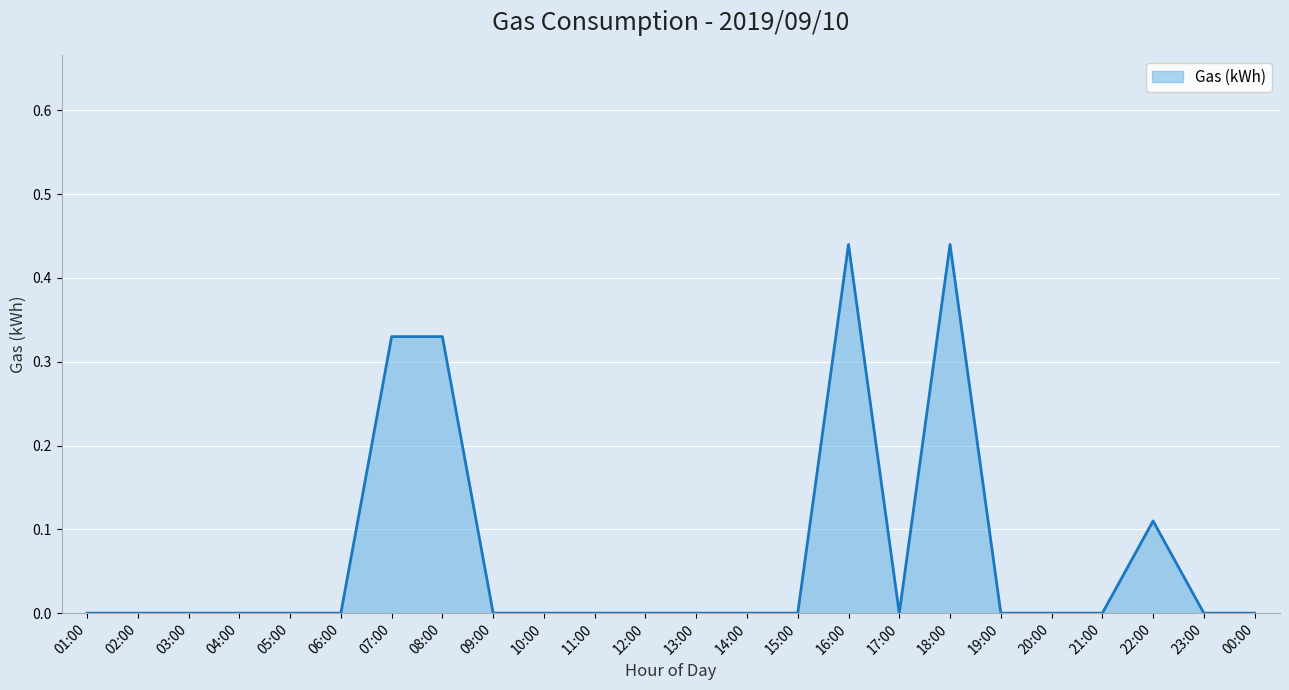

The chart shows a value of 0.0 at 06:00. True or false?

True